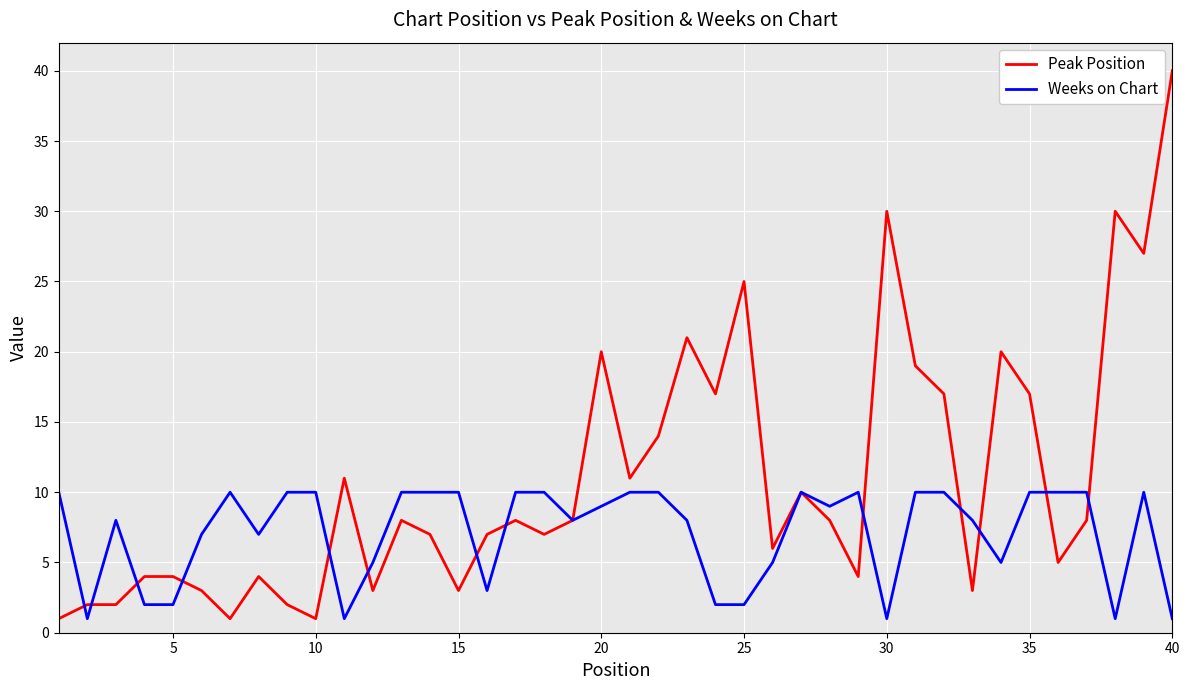

What is the highest value of the Weeks on Chart series?

10